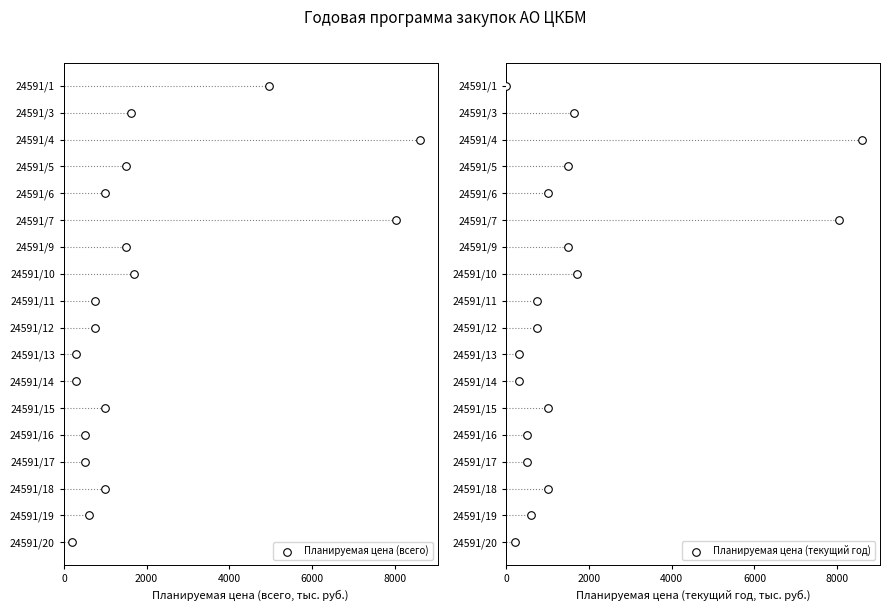

Which series has the largest total across all categories?

Планируемая цена (всего)